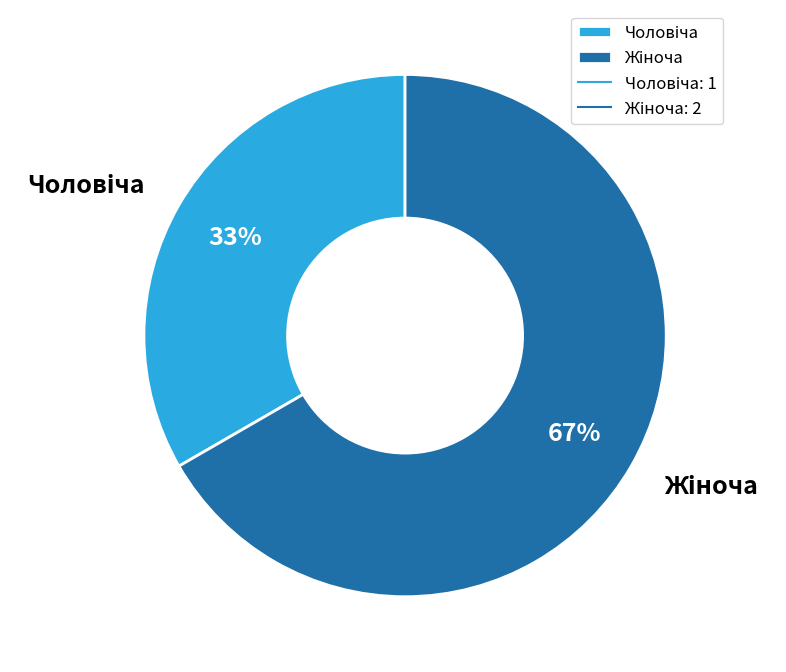

How many slices are in this pie chart?

2